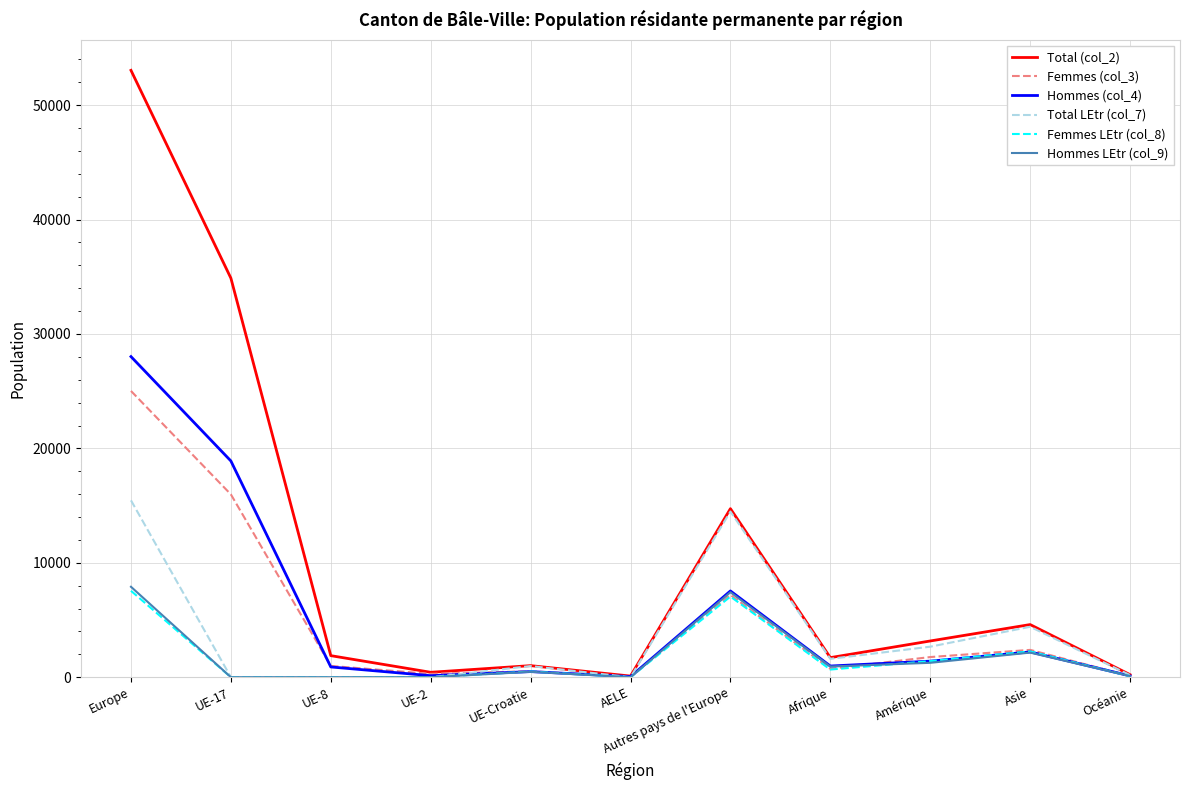

Which series has the largest range (max minus min)?

Total (col_2)